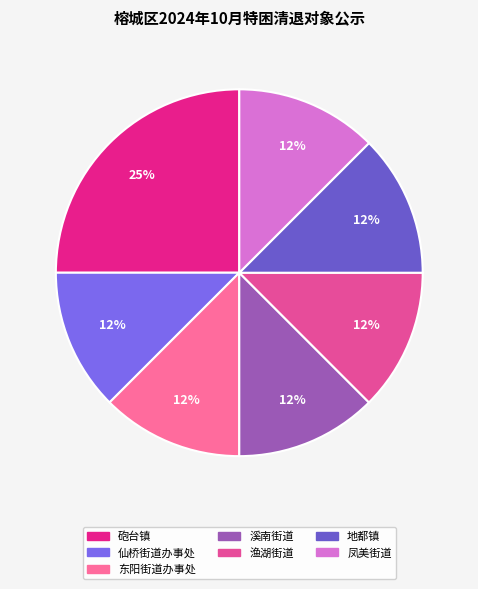

Count the number of slices in the pie.

7